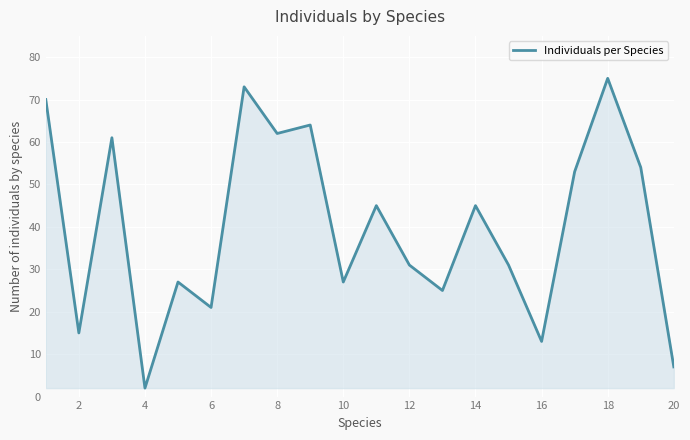

What is the difference between the maximum and minimum values?

73